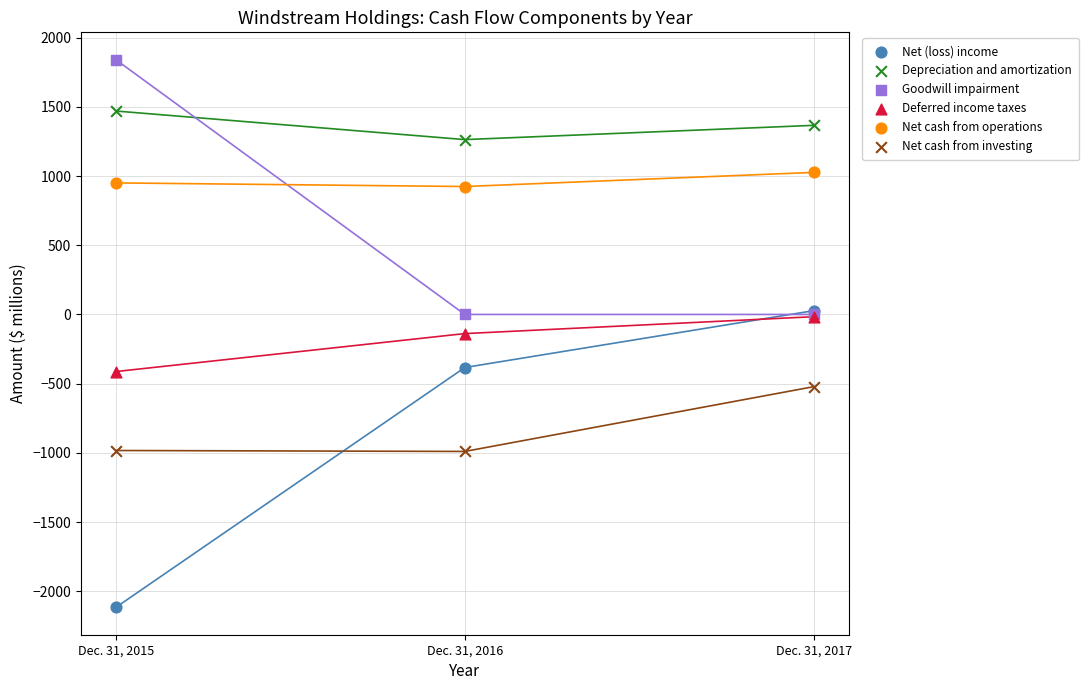

In the Deferred income taxes series, what Y value is closest to -214?

-138.3